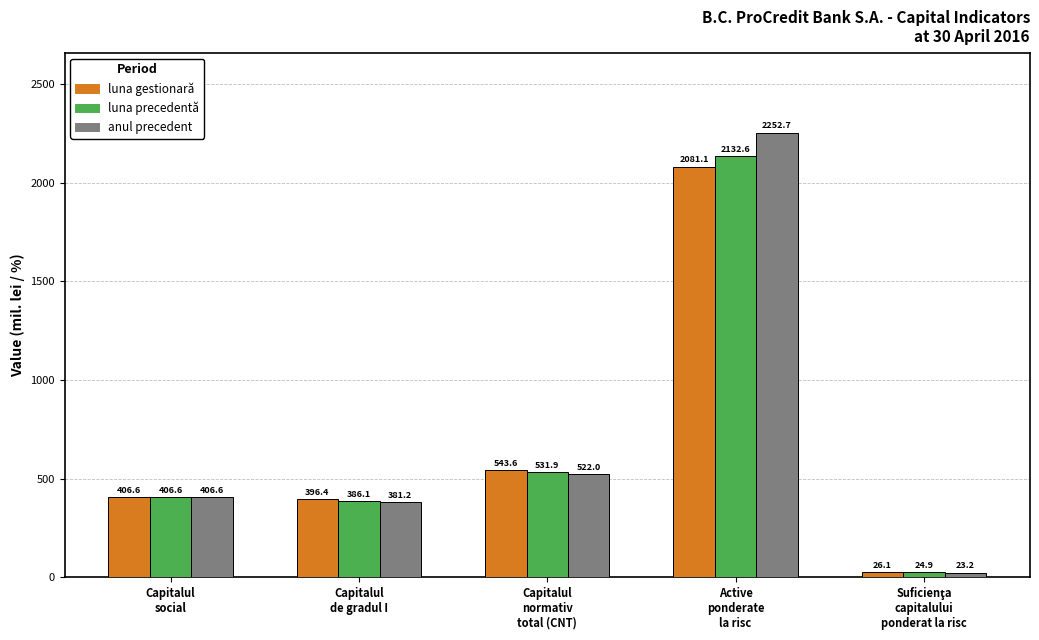

At how many categories does at least one series exceed 306?

4